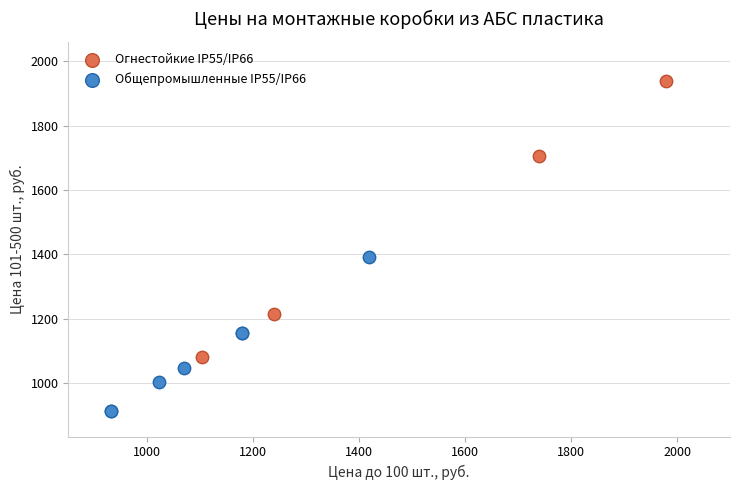

Which series has the widest spread of Y values?

Огнестойкие IP55/IP66